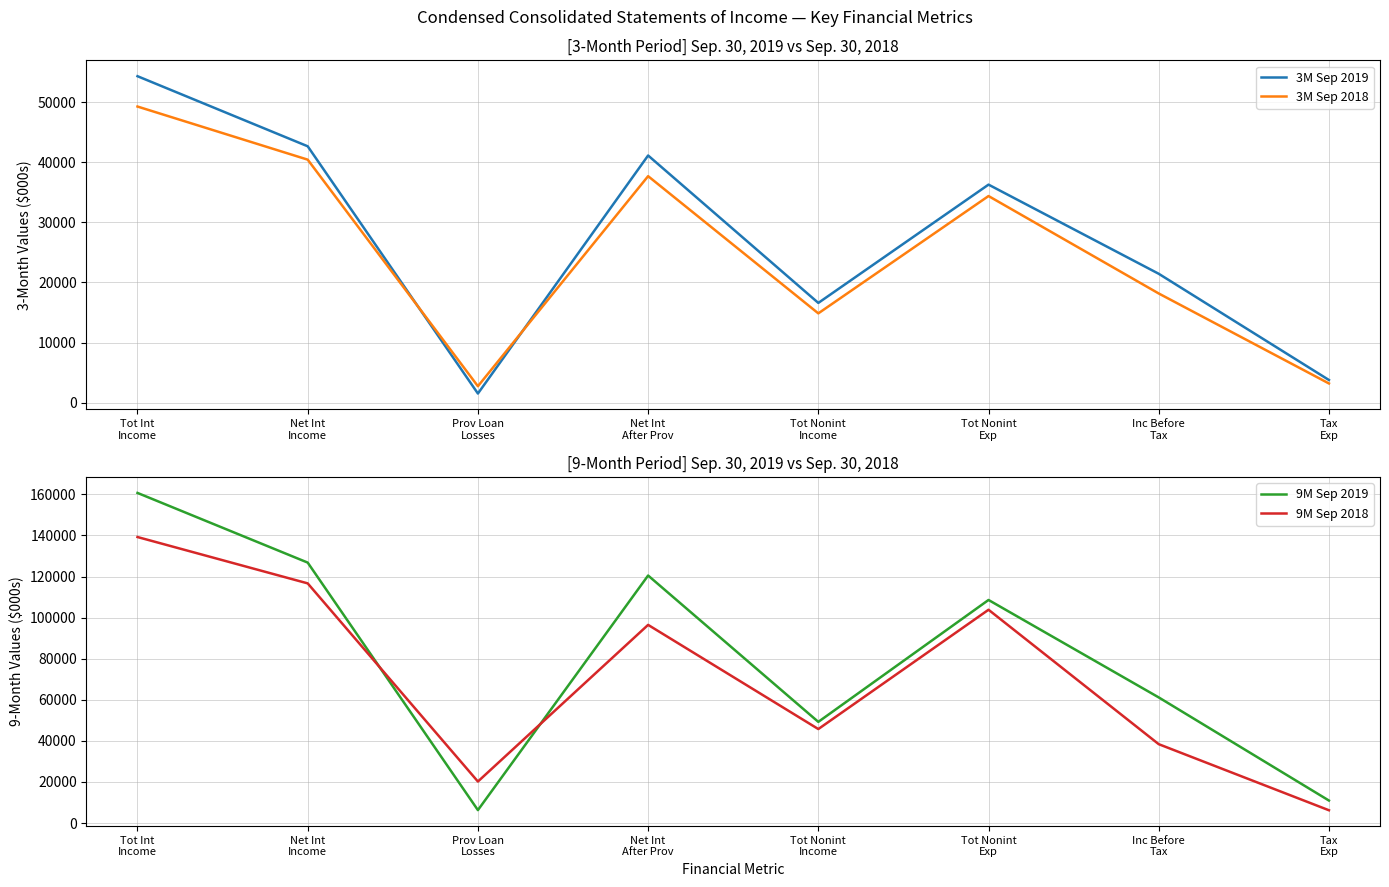

What is the spread (max minus min) of values at Tot Nonint
Income?

34391